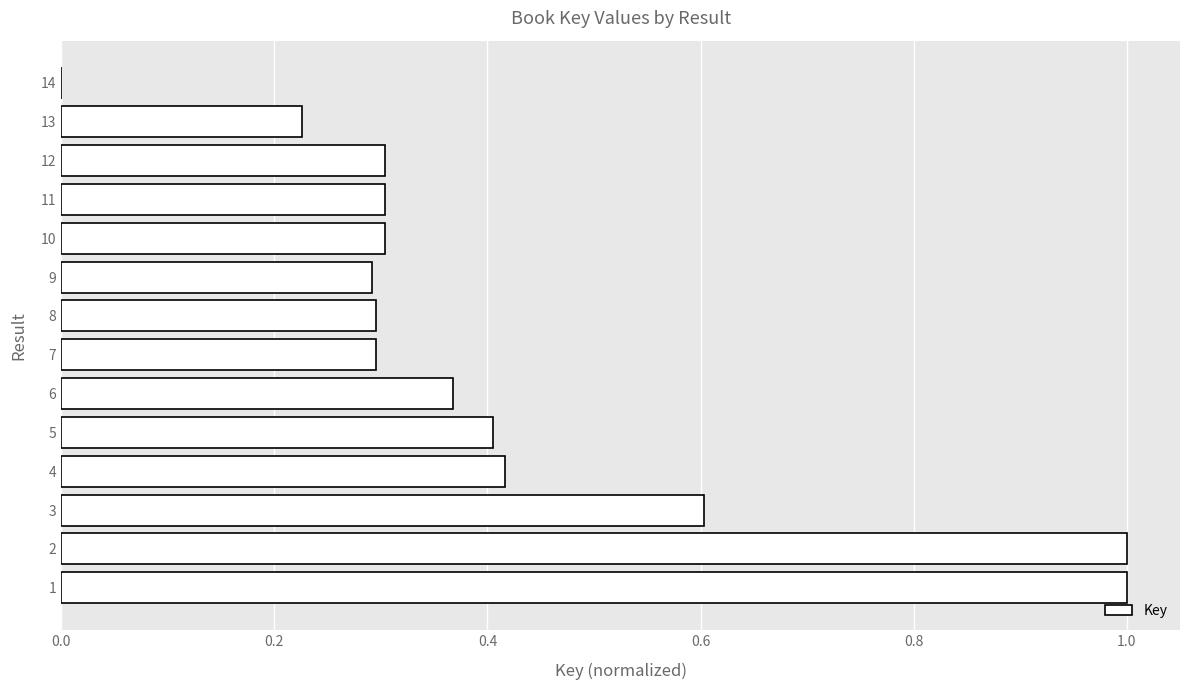

Which has a higher value, 7 or 5?

5